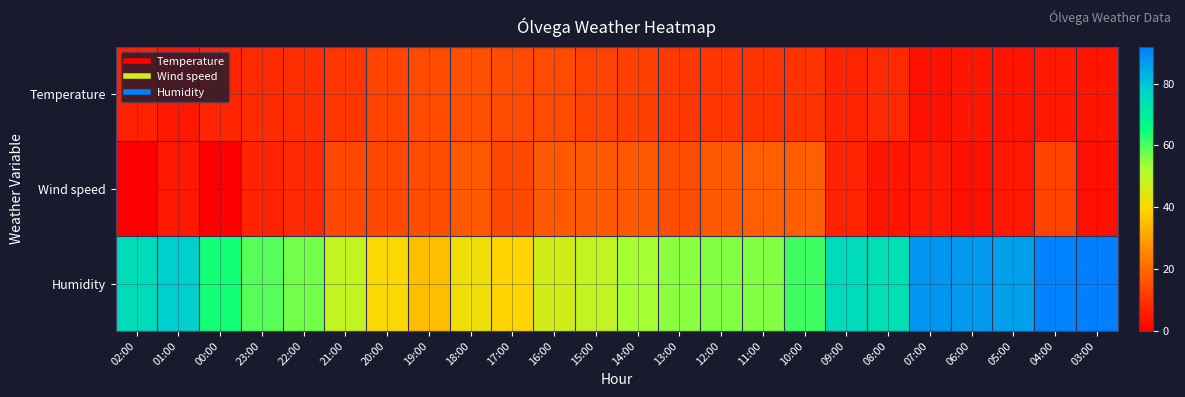

Reading right to left, list all the values displayed in this chart.

Temperature: 03:00=4.3	04:00=5.0	05:00=4.3	06:00=4.5	07:00=3.5	08:00=8.0	09:00=7.1	10:00=10.0	11:00=9.9	12:00=10.7	13:00=10.8	14:00=12.4	15:00=12.9	16:00=14.2	17:00=14.5	18:00=15.4	19:00=14.6	20:00=13.2	21:00=10.6	22:00=8.8	23:00=8.3	00:00=7.2	01:00=4.8	02:00=6.5
Wind speed: 03:00=3.0	04:00=13.0	05:00=5.0	06:00=3.0	07:00=5.0	08:00=4.0	09:00=7.0	10:00=18.0	11:00=18.0	12:00=17.0	13:00=15.0	14:00=17.0	15:00=17.0	16:00=17.0	17:00=14.0	18:00=17.0	19:00=15.0	20:00=14.0	21:00=14.0	22:00=8.0	23:00=7.0	00:00=0.0	01:00=5.0	02:00=0.0
Humidity: 03:00=92.0	04:00=91.0	05:00=86.0	06:00=87.0	07:00=88.0	08:00=74.0	09:00=75.0	10:00=61.0	11:00=56.0	12:00=56.0	13:00=55.0	14:00=53.0	15:00=49.0	16:00=47.0	17:00=39.0	18:00=42.0	19:00=35.0	20:00=40.0	21:00=49.0	22:00=57.0	23:00=59.0	00:00=64.0	01:00=78.0	02:00=75.0